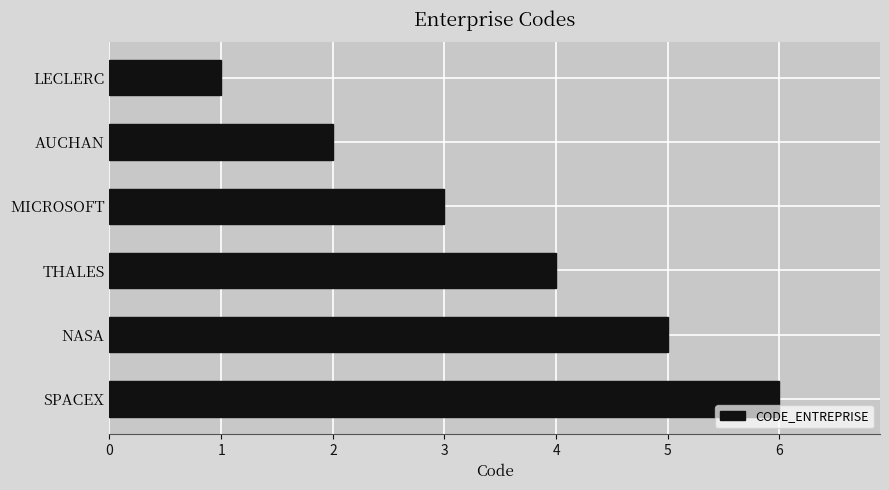

How many bars are there in total?

6